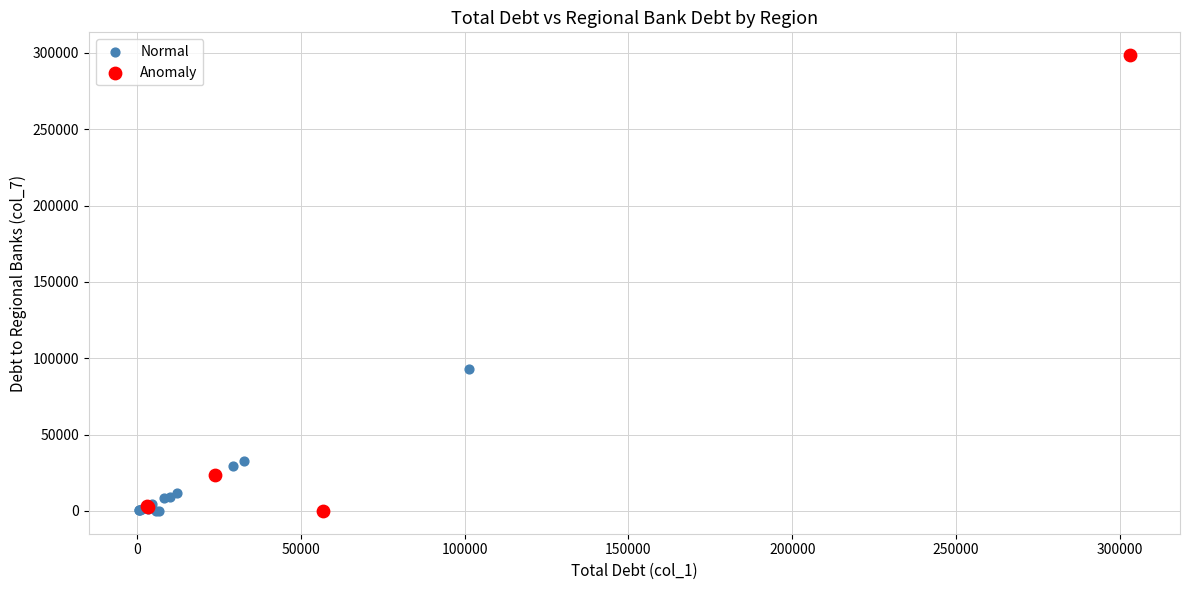

Which series reaches the maximum Y coordinate?

Anomaly